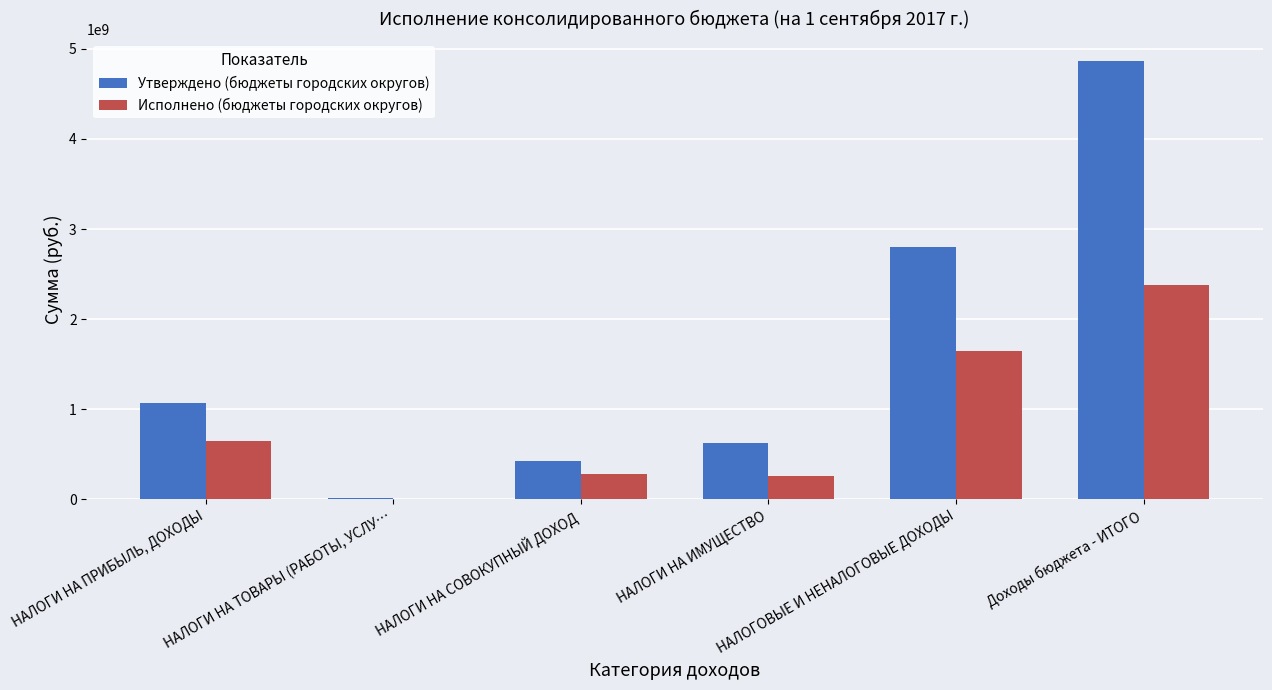

Is it true that Утверждено (бюджеты городских округов) equals 946923164.6 at НАЛОГИ НА ИМУЩЕСТВО?

False